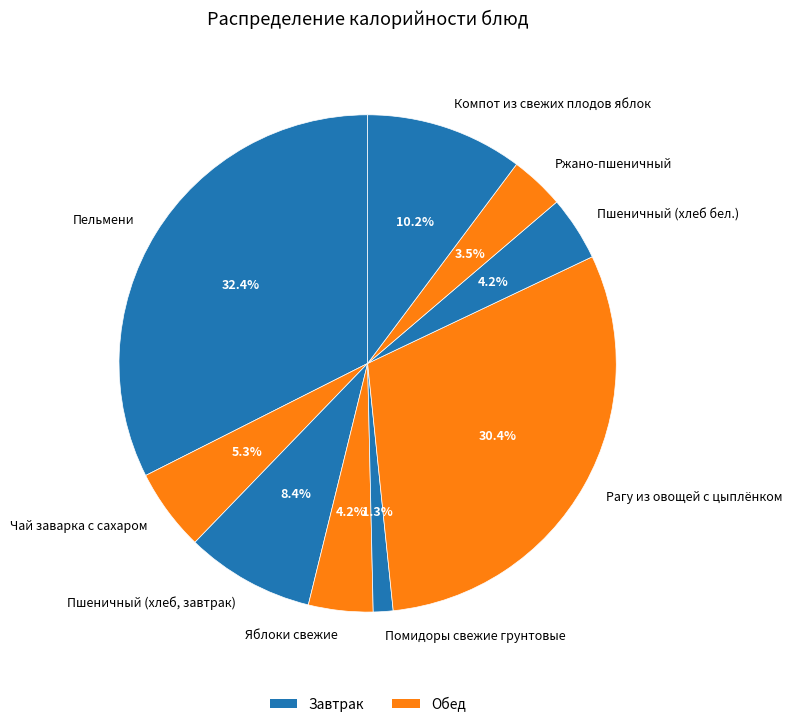

To the nearest percent, what is the combined percentage of Помидоры свежие грунтовые and Пельмени?

34%